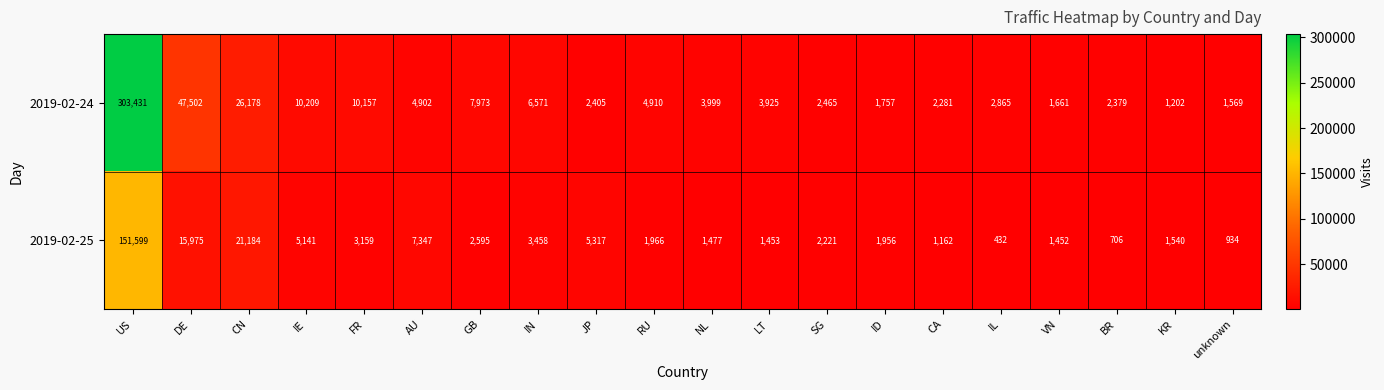

At which category is the sum across all series the highest?

US